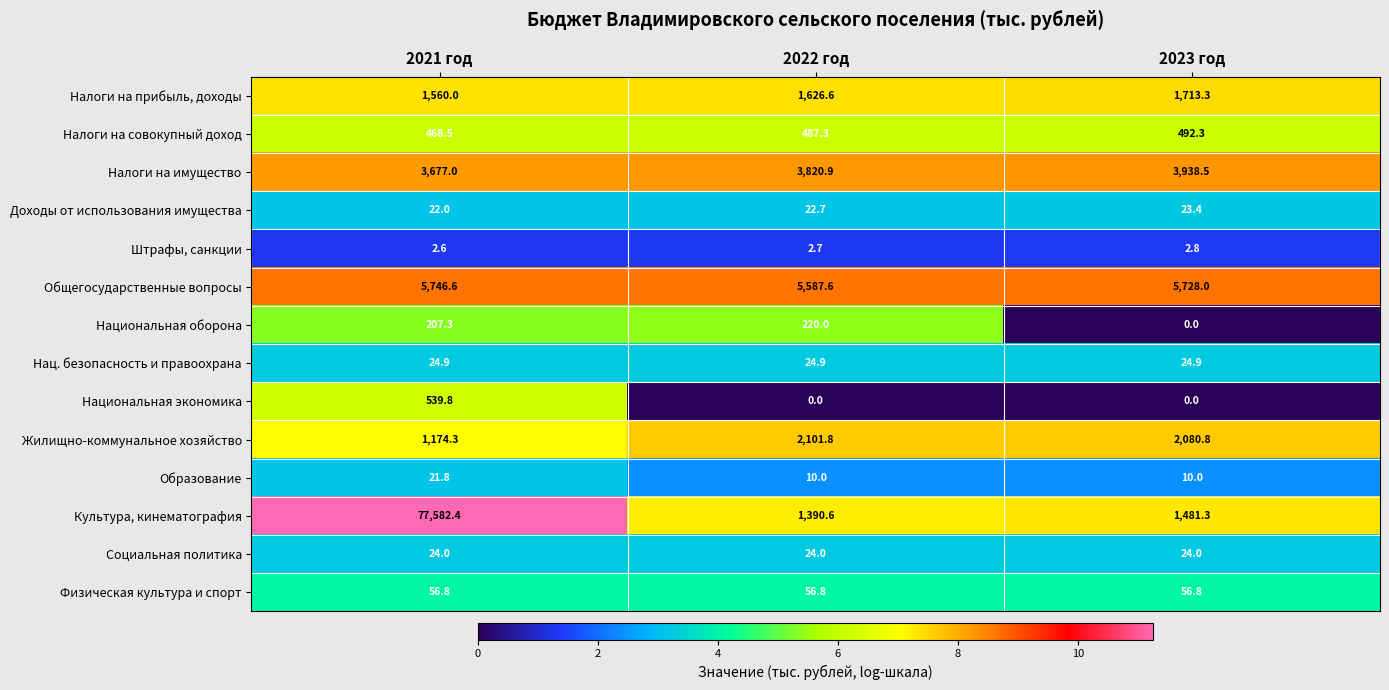

At which category is the sum across all series the highest?

2021 год